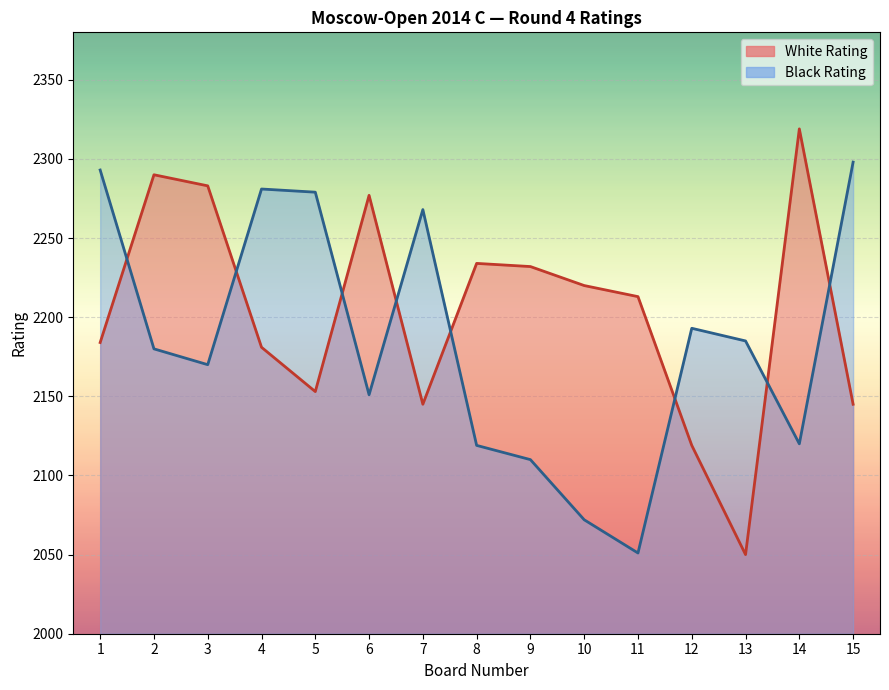

The Black Rating series shows 2268 at 7. True or false?

True